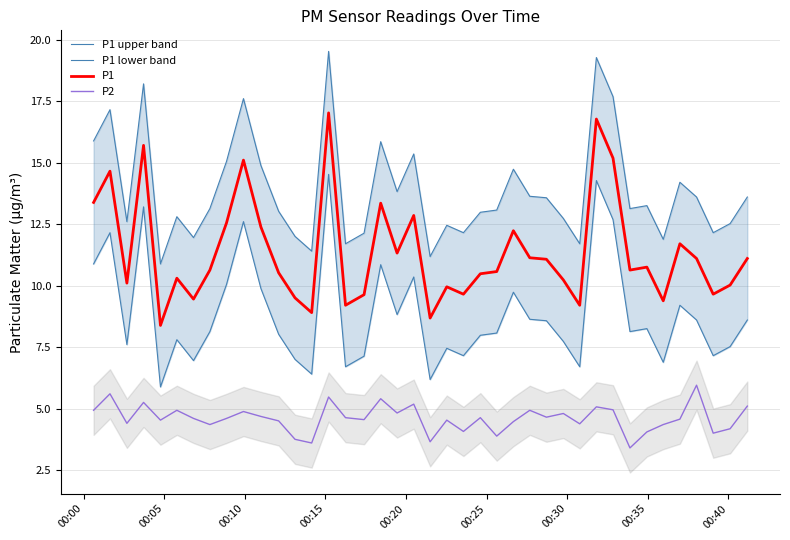

What is the maximum value shown in the chart?

19.5